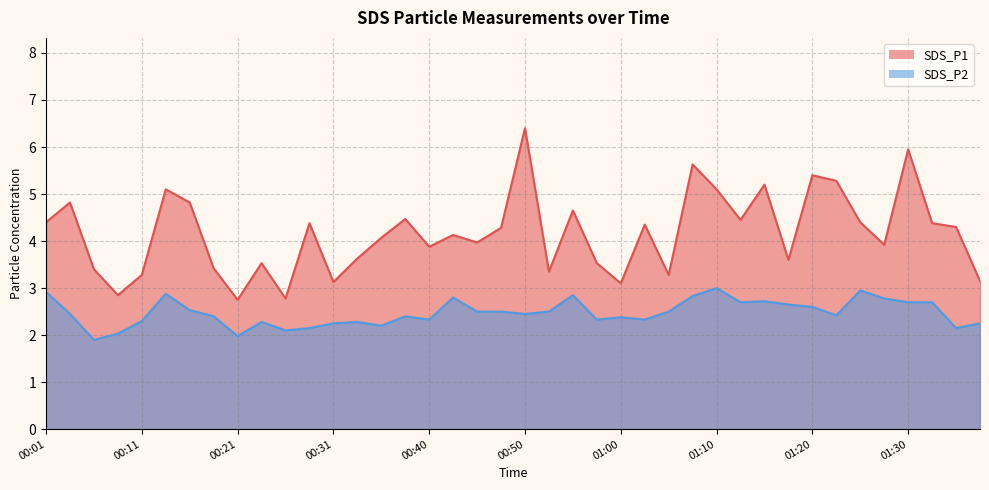

What is the sum of the SDS_P1 values at 01:00 and 00:28?

7.5